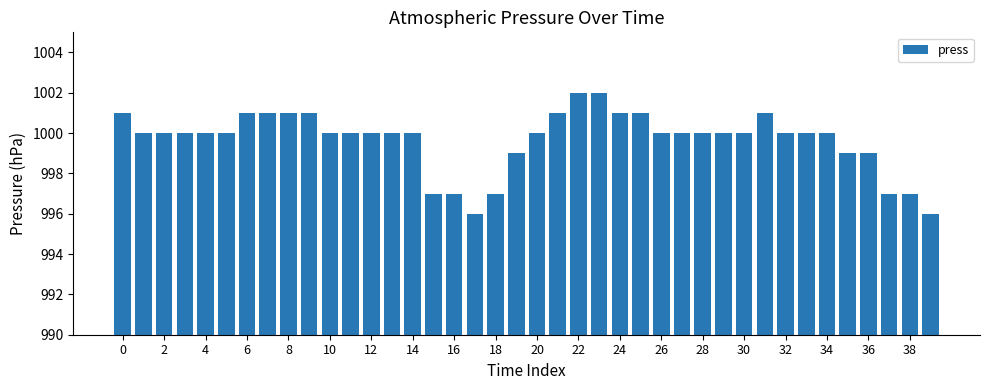

What is the value of the 35th bar from the left?

1000